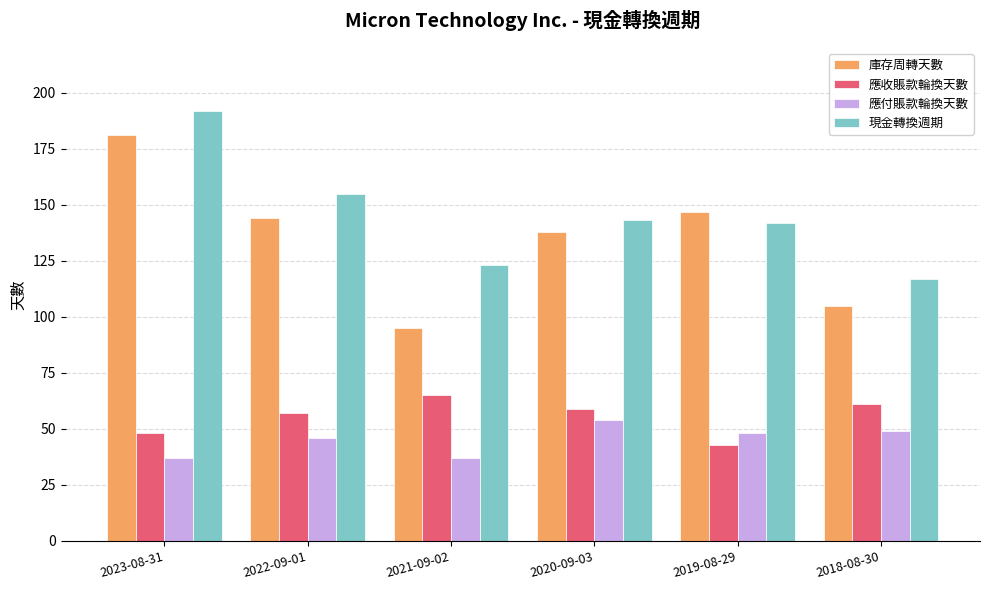

What value does the 庫存周轉天數 series have at 2022-09-01, to the nearest 5?

145